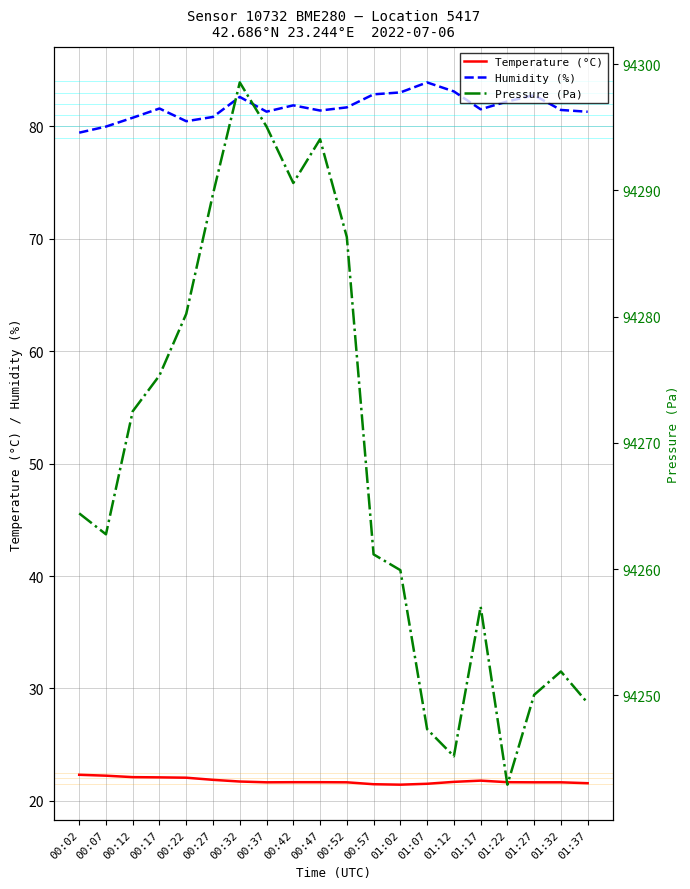

What is the difference between the maximum and minimum values in the temperature series?

0.9